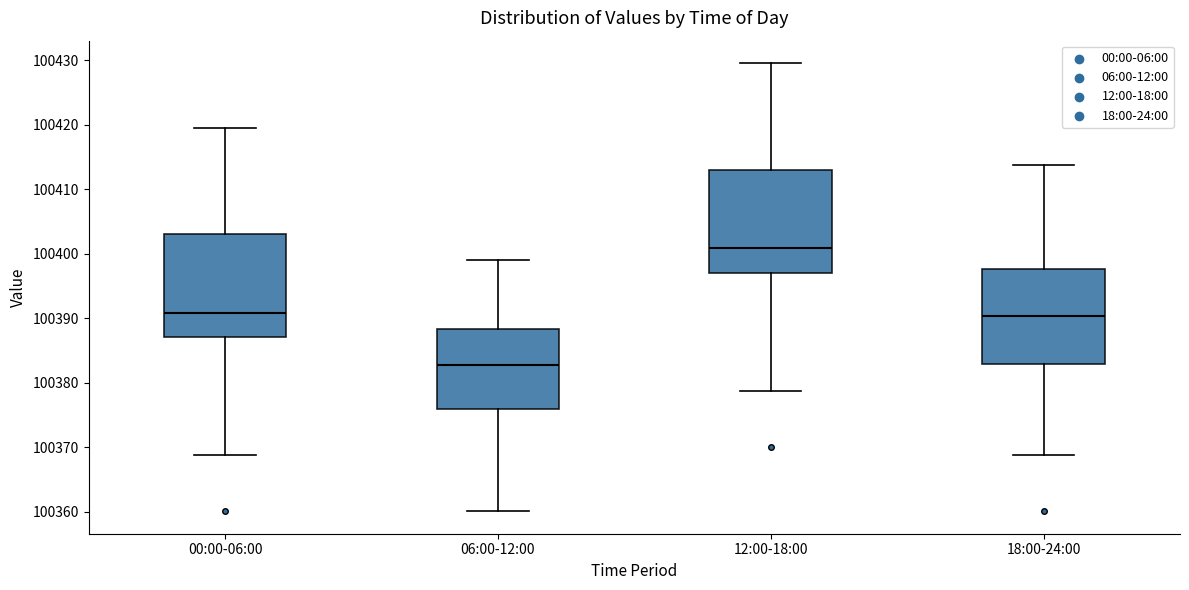

Reading left to right, transcribe this box plot: for each box, give where its median line is, the range the box spans, and where its two whiskers end, as read against the y-axis. The values are not printed on the chart, so give them approximately, as read against the axis.

00:00-06:00: median 100391, box 100387 to 100403, whiskers 100369 to 100420
06:00-12:00: median 100383, box 100376 to 100388, whiskers 100360 to 100399
12:00-18:00: median 100401, box 100397 to 100413, whiskers 100379 to 100430
18:00-24:00: median 100390, box 100383 to 100398, whiskers 100369 to 100414